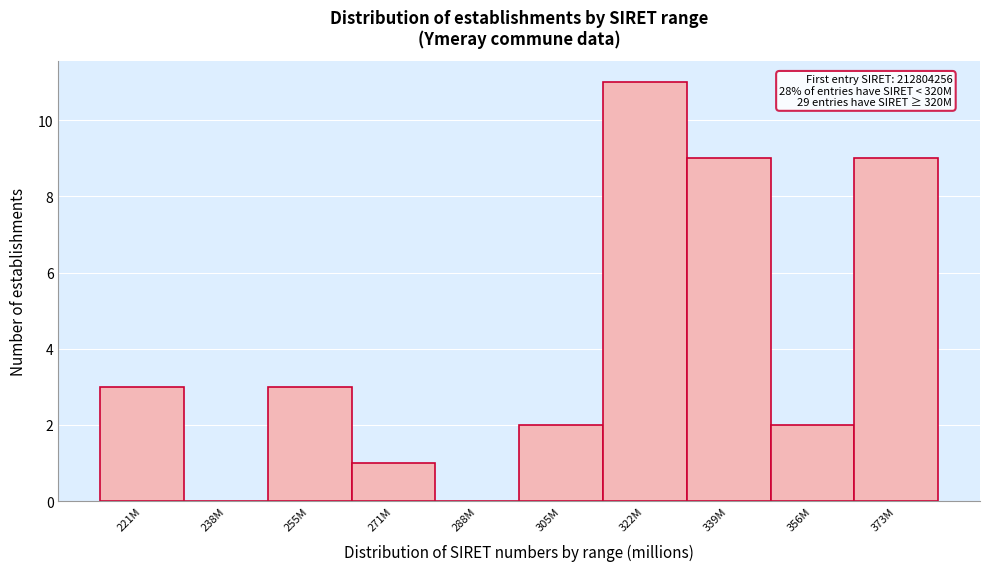

Reading left to right, transcribe all the data shown in this chart.

221M=3	238M=0	255M=3	271M=1	288M=0	305M=2	322M=11	339M=9	356M=2	373M=9